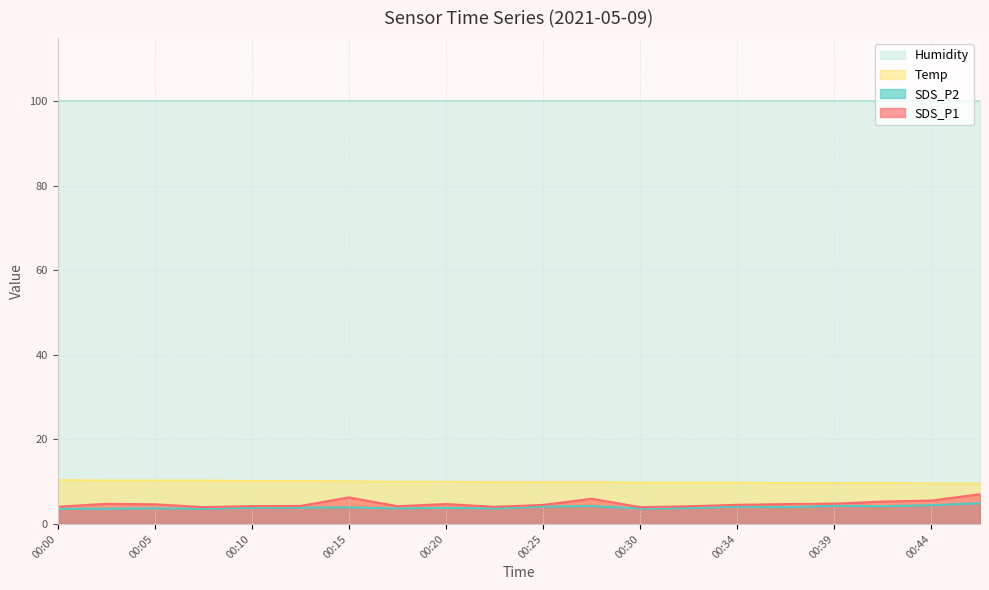

Is it true that SDS_P1 equals 1.2 at 00:20?

False